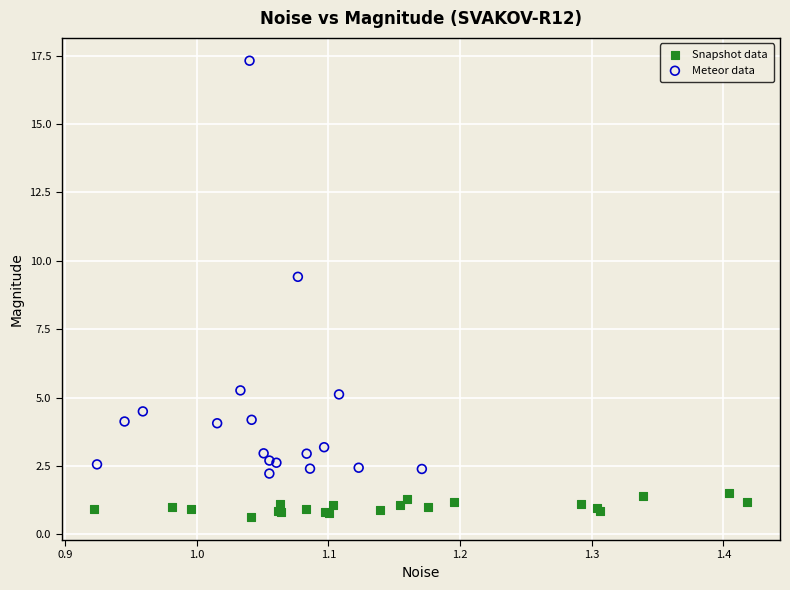

Which series has the largest Y range (max minus min)?

Meteor data